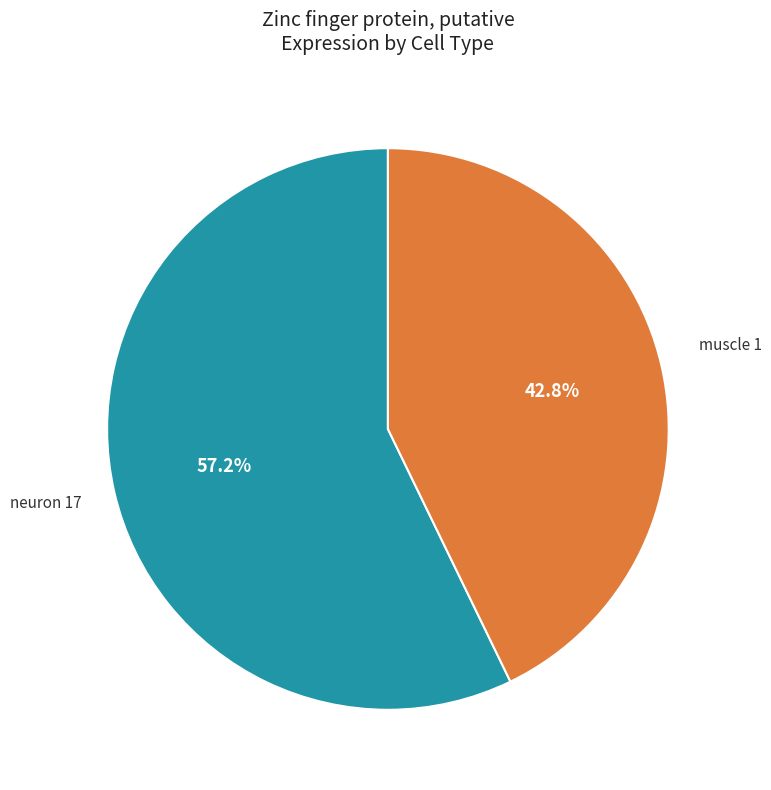

Does any single category account for the majority?

Yes